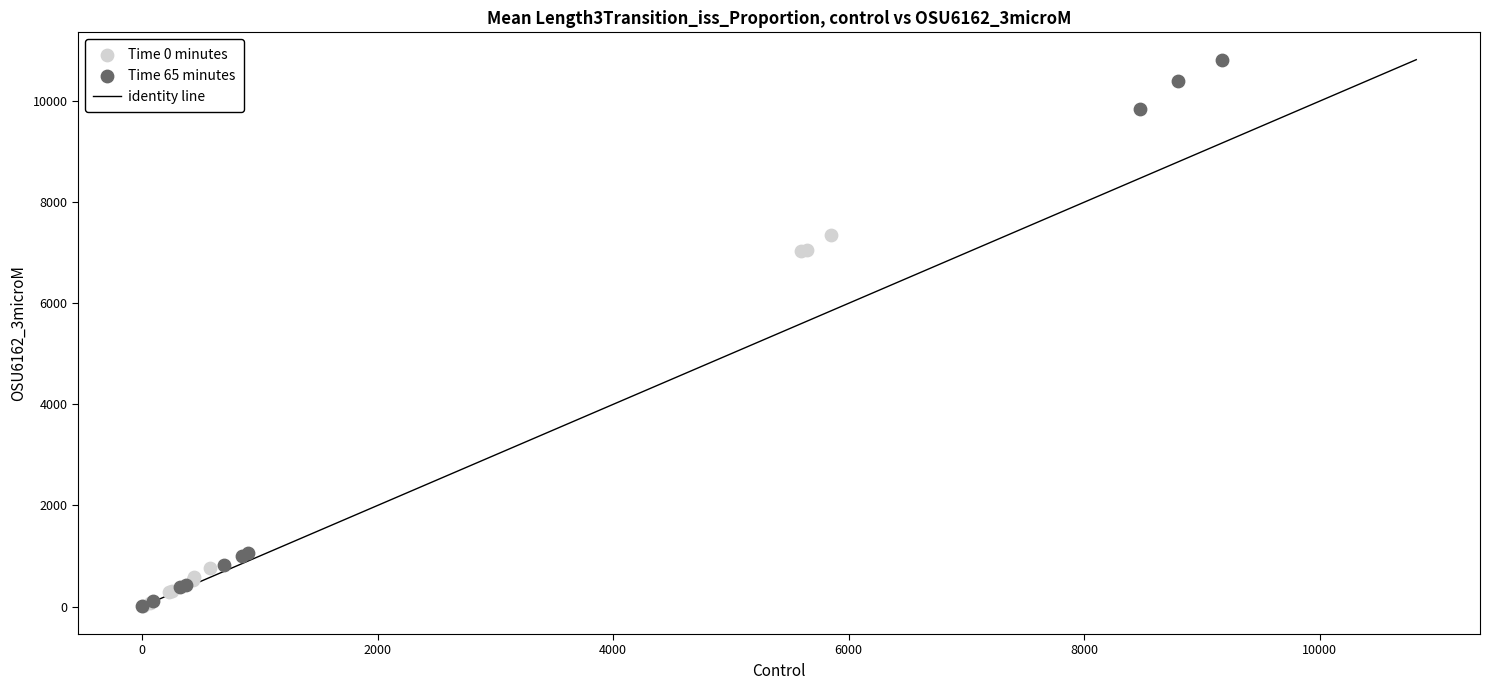

Which series has the widest spread of Y values?

Time 65 minutes